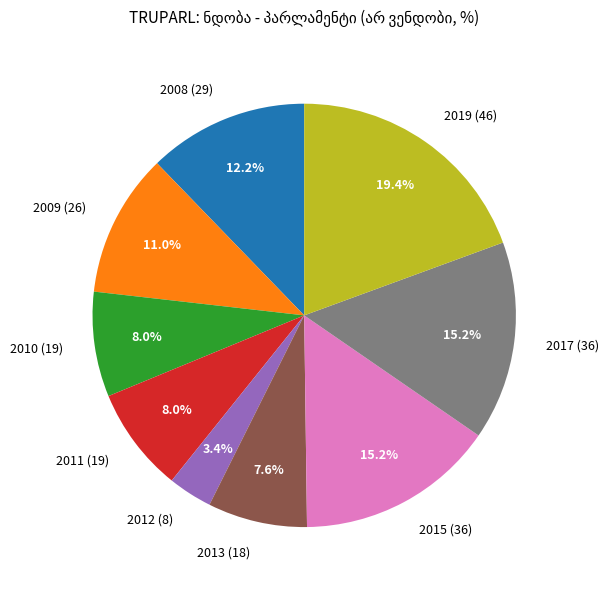

How many segments does this pie chart have?

9